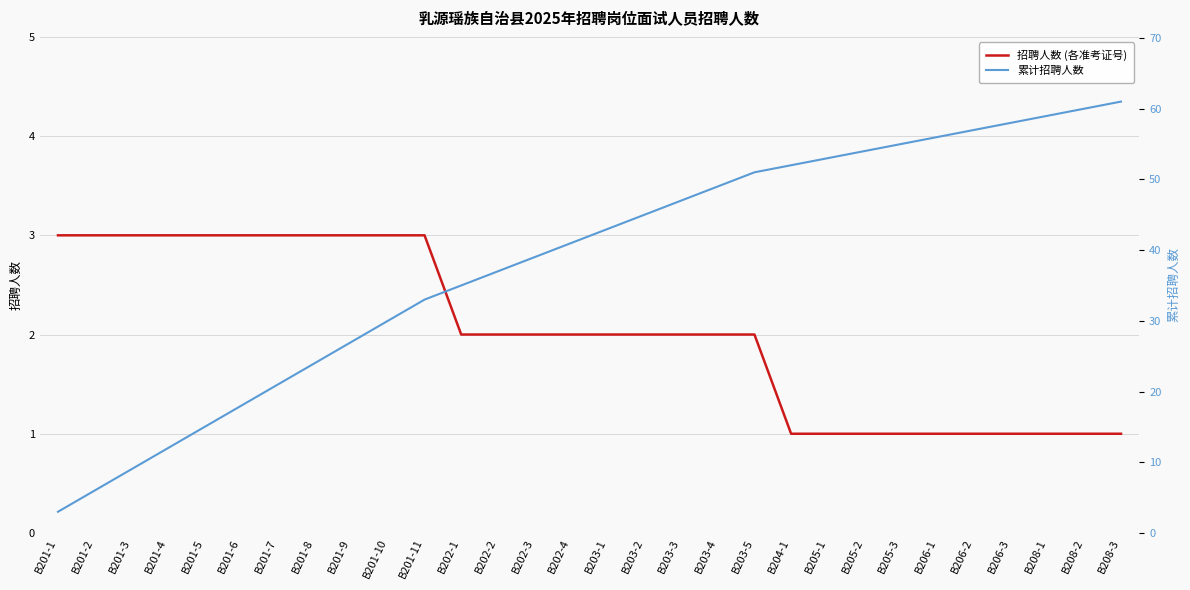

What is the approximate value of 累计招聘人数 at B201-1?

3